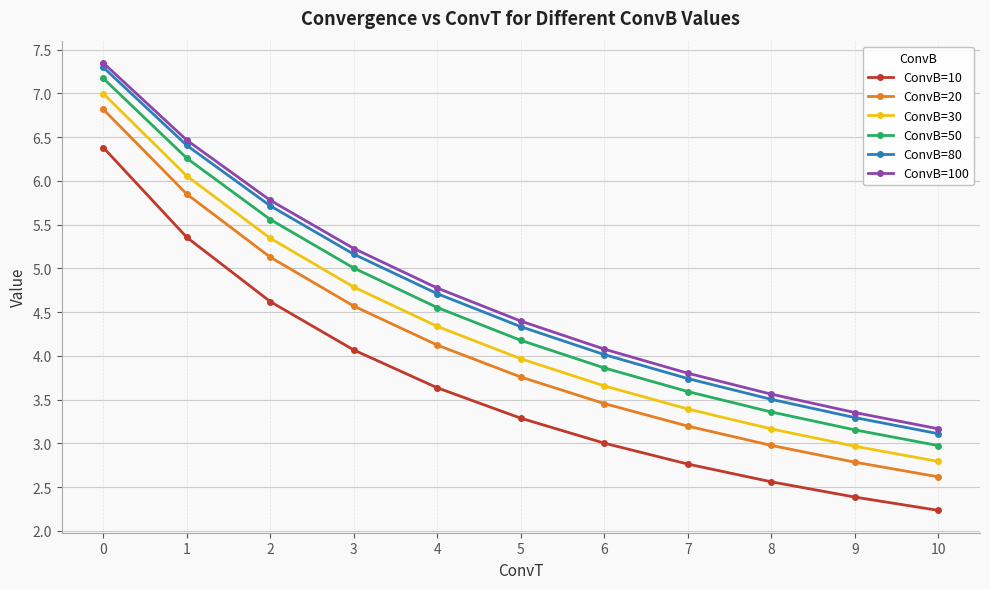

True or false: ConvB=10 has more than 0 points higher than both neighbors.

False